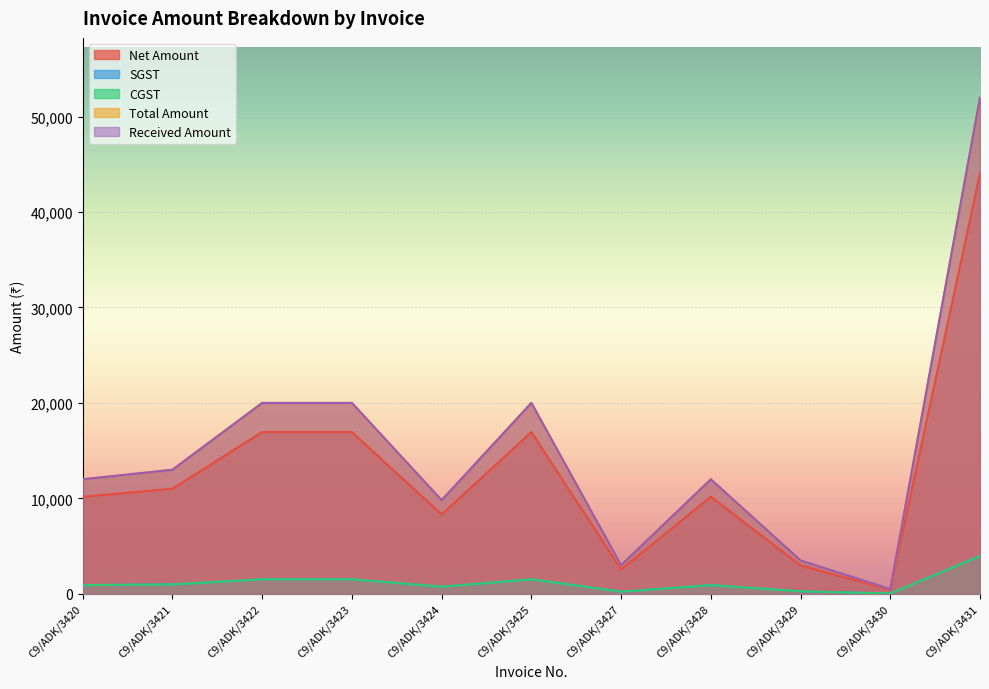

True or false: Received Amount and CGST intersect in this chart.

False